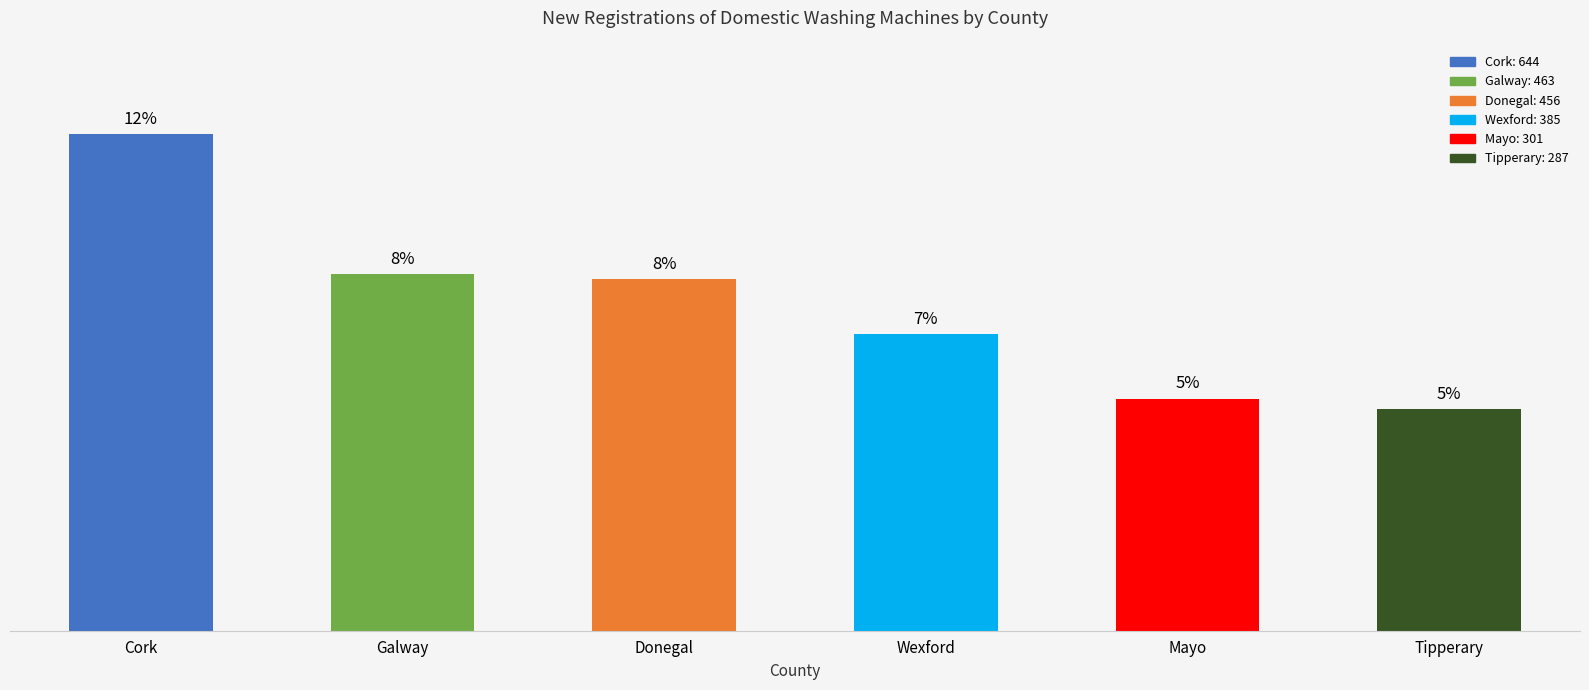

Are the bars horizontal?

No